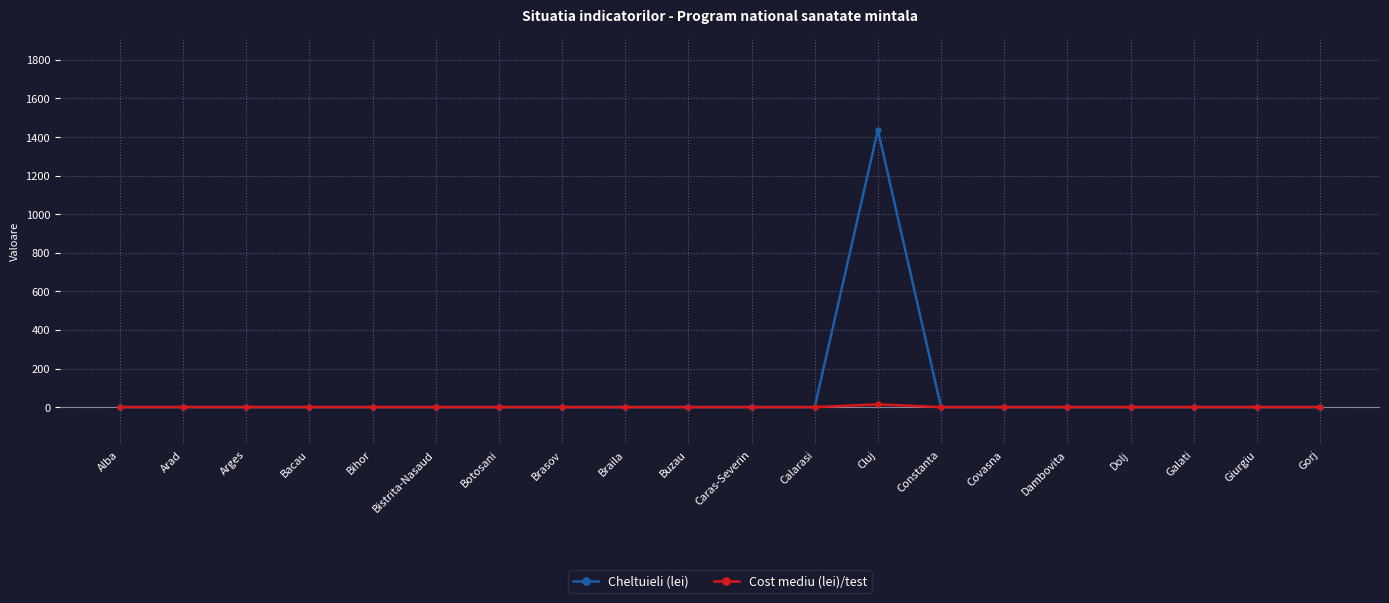

What is the greatest value displayed?

1436.9